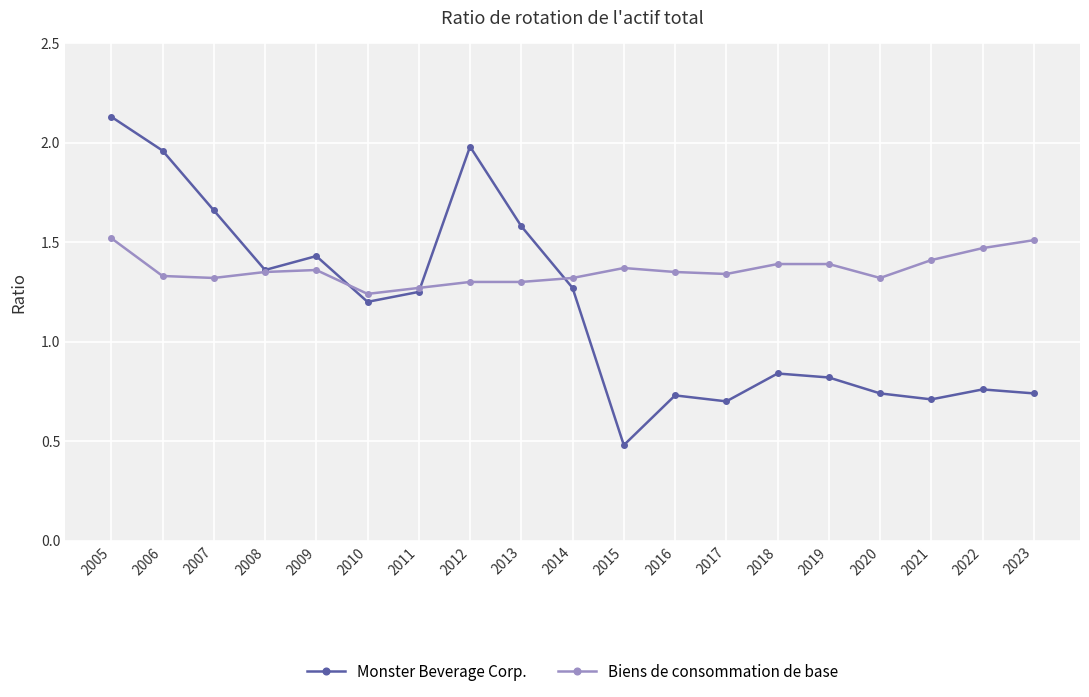

How many lines are shown in the chart?

2